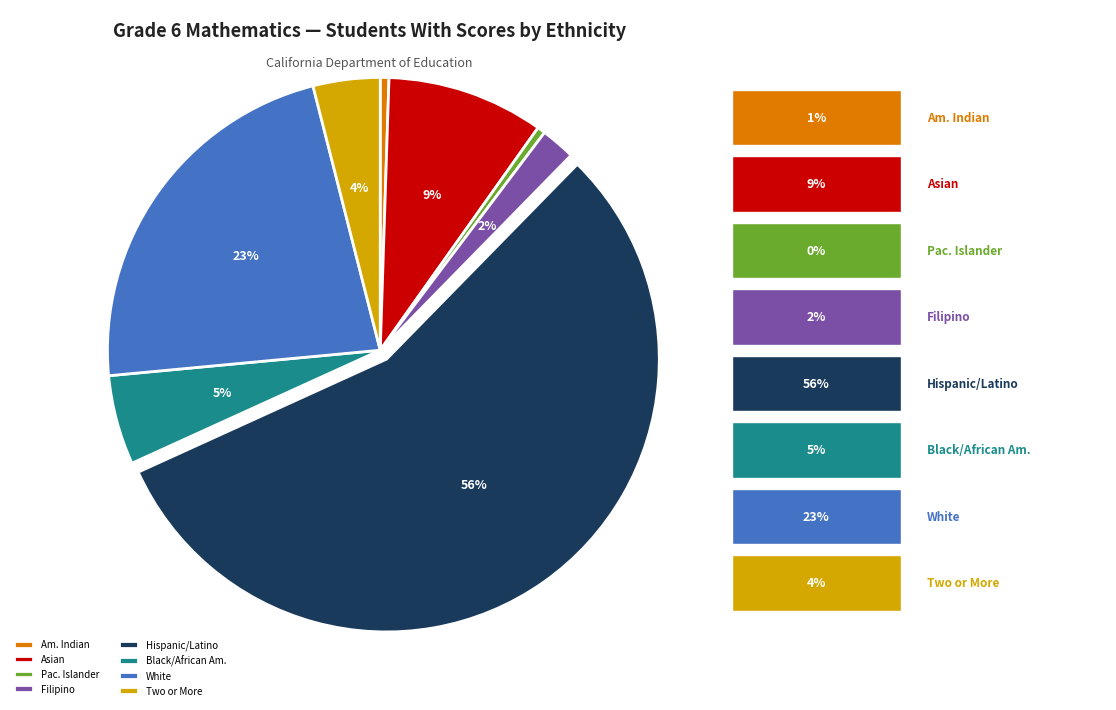

To the nearest percent, what is the average slice percentage?

12%